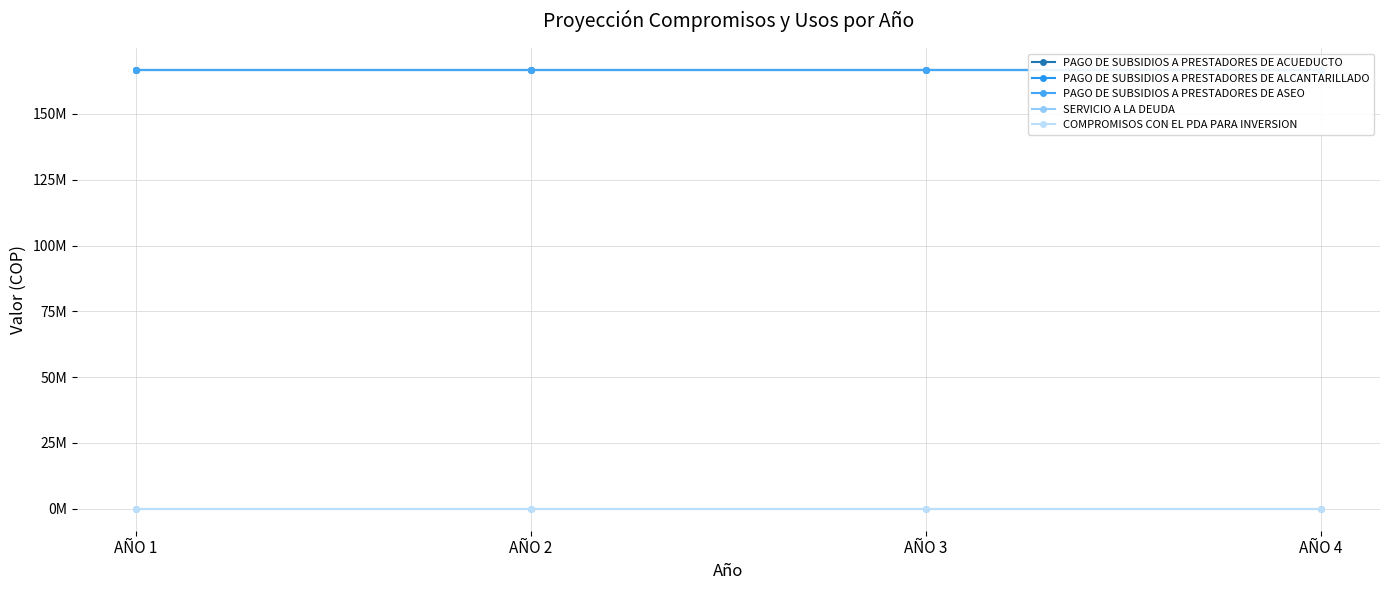

What is the value of the PAGO DE SUBSIDIOS A PRESTADORES DE ALCANTARILLADO point at the 1st from the left?

166666666